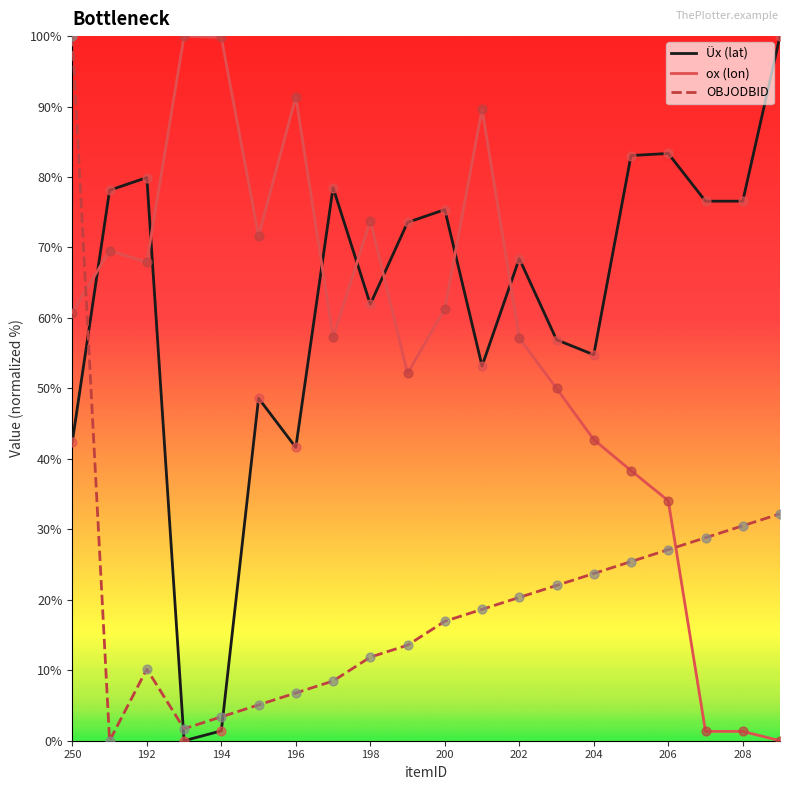

What are all the series names shown in the legend?

Üx (lat), ox (lon), OBJODBID